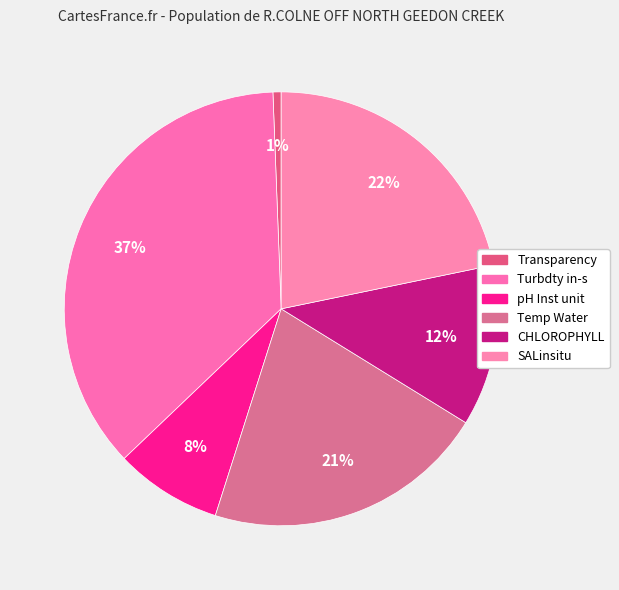

How much of the chart is everything except pH Inst unit?

92.0%